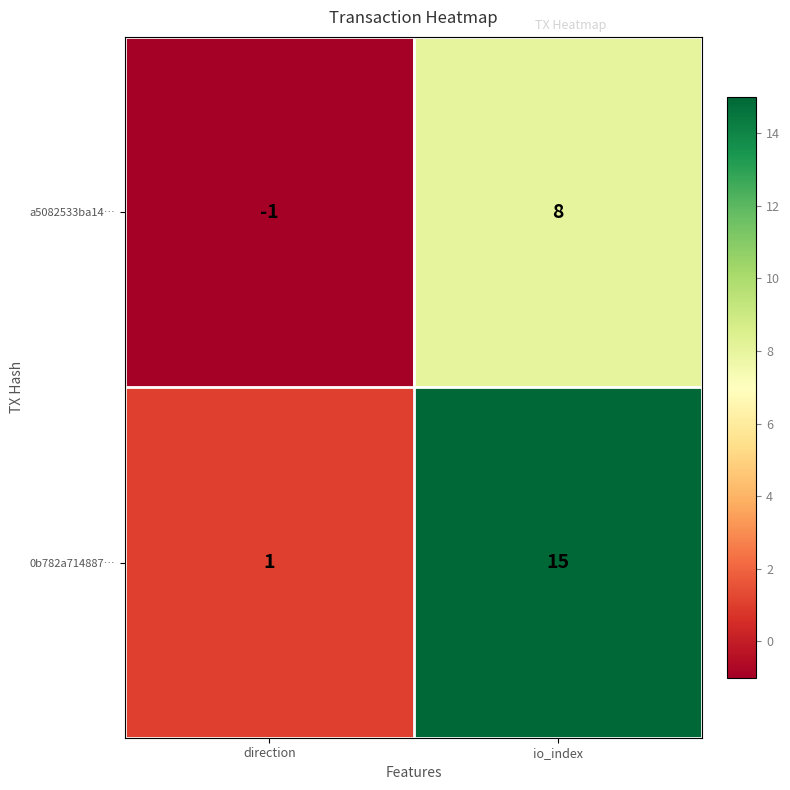

Reading left to right, transcribe all the data shown in this chart.

a5082533ba14…: -1	8
0b782a714887…: 1	15